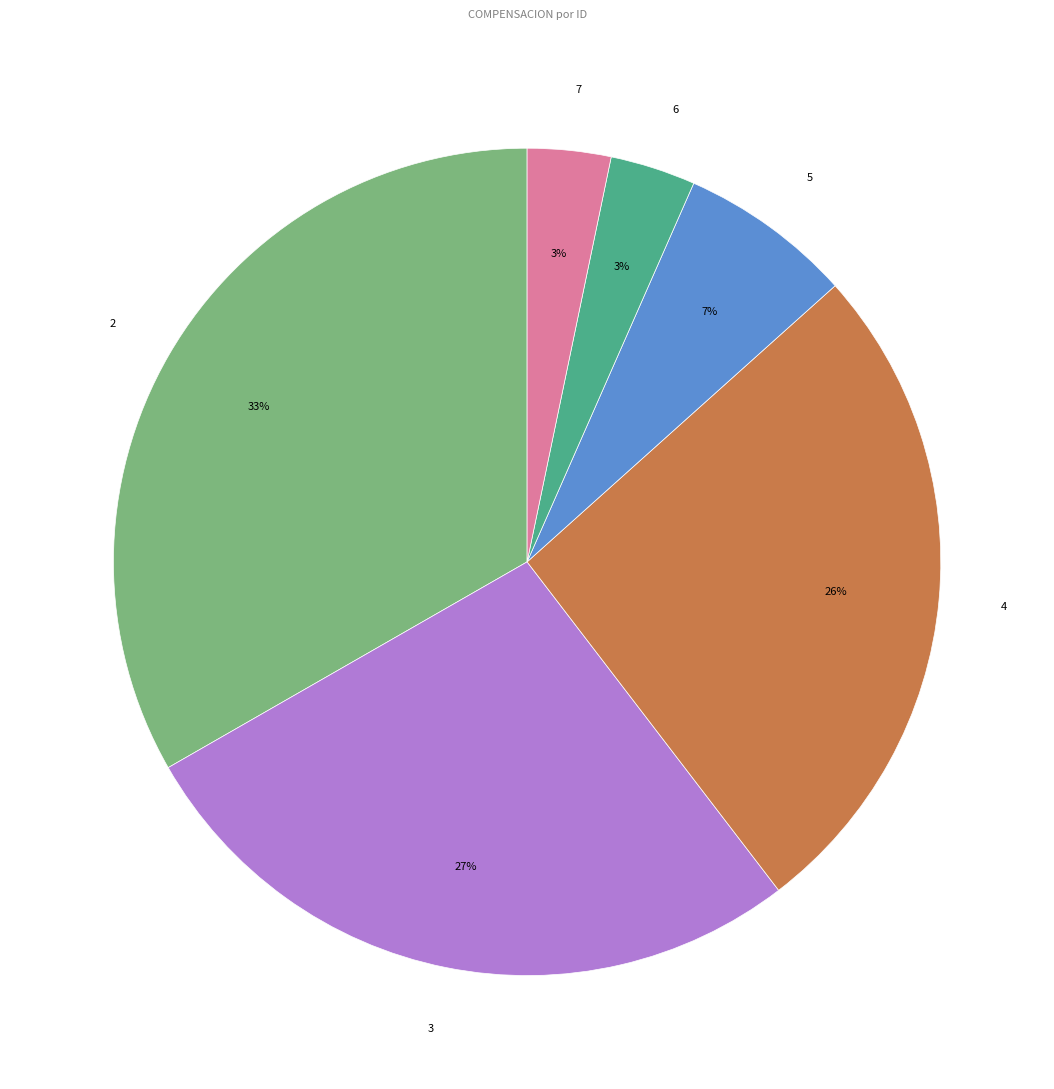

To the nearest percent, what portion does 3 represent?

27%